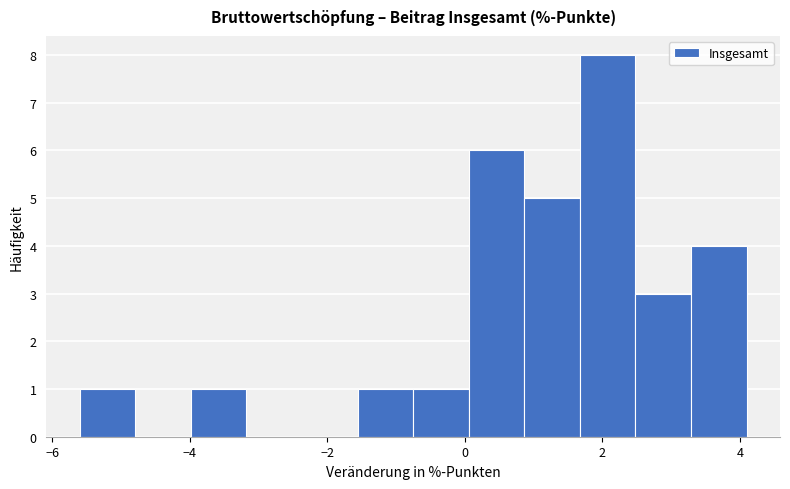

How tall is the bar that spans -1.6 to -0.8 on the x-axis? Neither the bar edges nor the heights are printed on the chart, so give them approximately, as read against the axes.

1